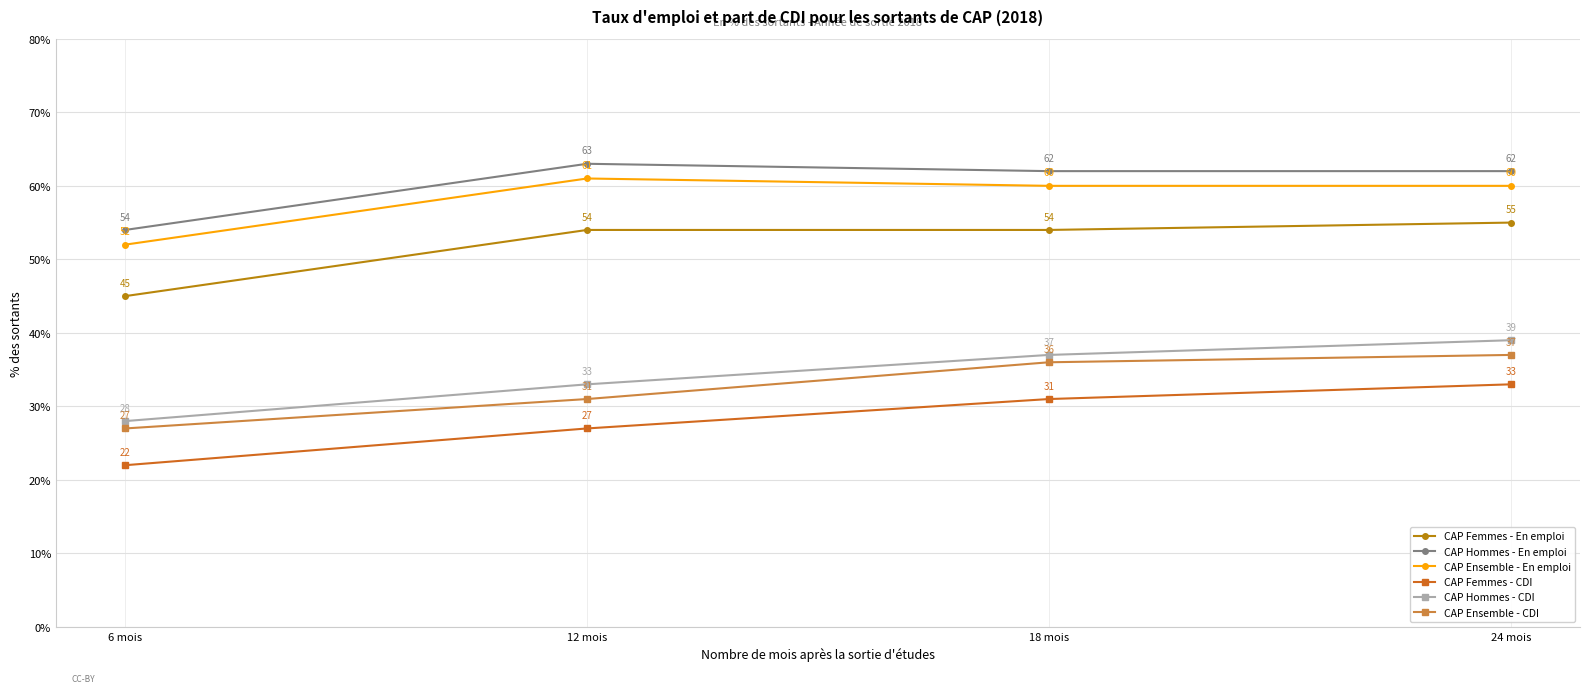

Which category has the lowest value across all series?

6 mois